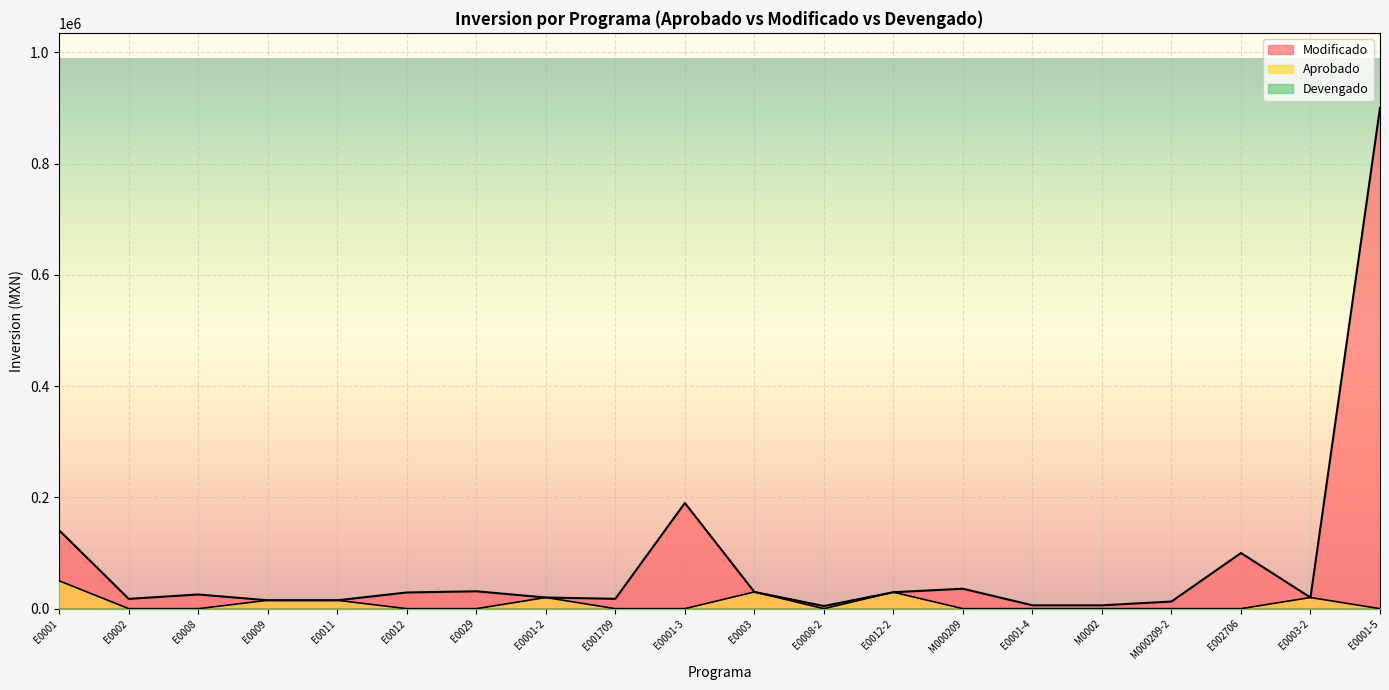

At which category does the chart reach its peak across all series?

E0001-5